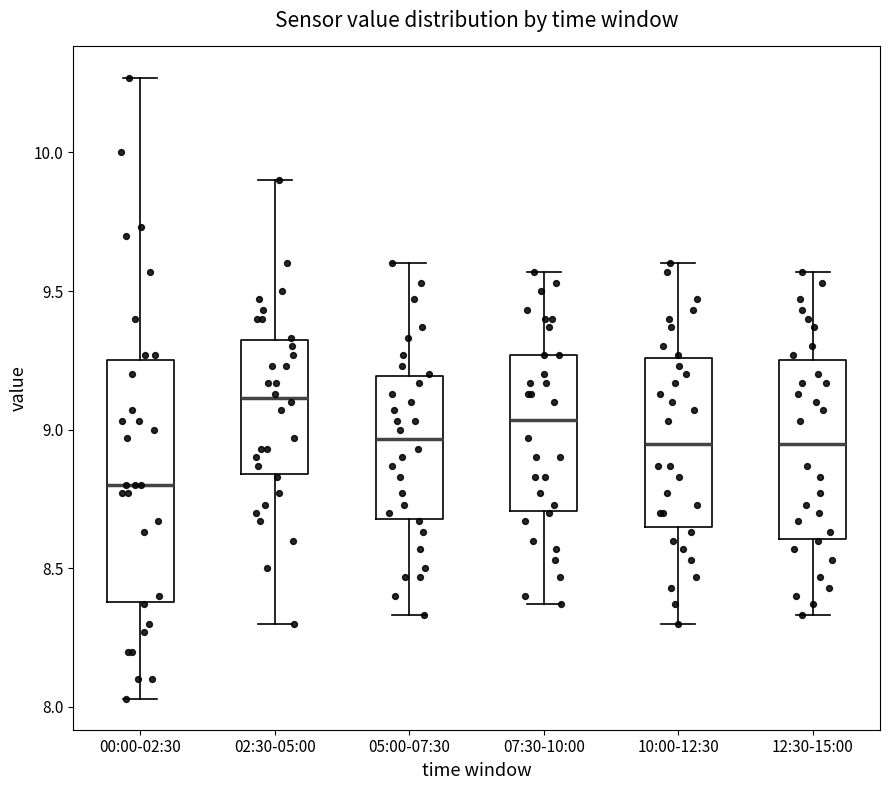

Reading left to right, transcribe this box plot: for each box, give where its median line is, the range the box spans, and where its two whiskers end, as read against the y-axis. The values are not printed on the chart, so give them approximately, as read against the axis.

00:00-02:30: median 8.80, box 8.40 to 9.25, whiskers 8.05 to 10.25
02:30-05:00: median 9.10, box 8.85 to 9.30, whiskers 8.30 to 9.90
05:00-07:30: median 8.95, box 8.70 to 9.20, whiskers 8.35 to 9.60
07:30-10:00: median 9.05, box 8.70 to 9.25, whiskers 8.35 to 9.55
10:00-12:30: median 8.95, box 8.65 to 9.25, whiskers 8.30 to 9.60
12:30-15:00: median 8.95, box 8.60 to 9.25, whiskers 8.35 to 9.55